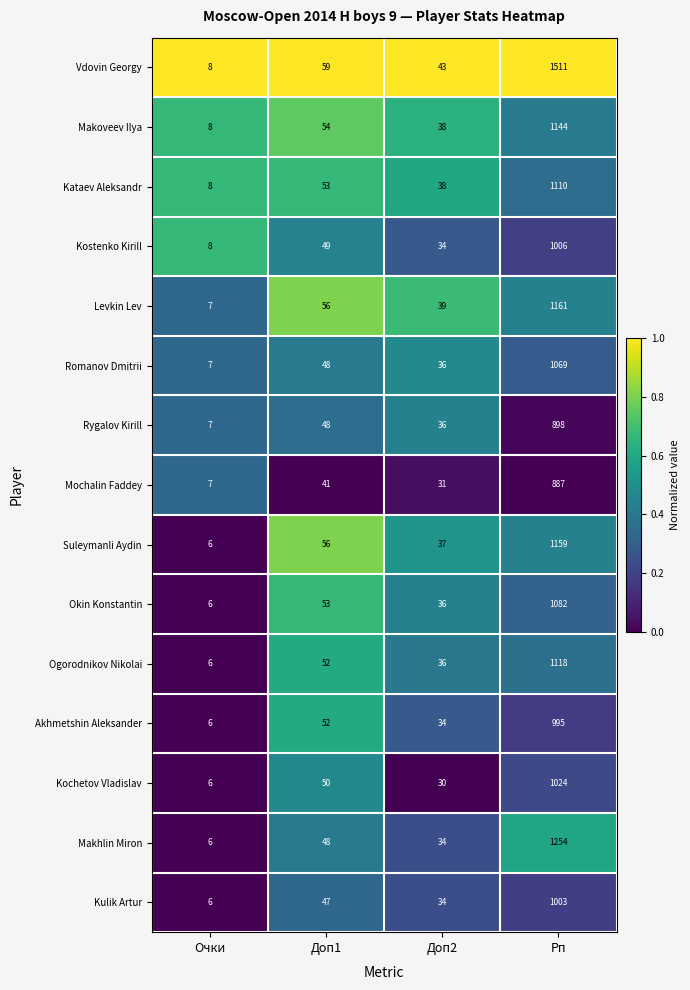

What is the difference between the Rygalov Kirill values at Доп1 and Рп?

850